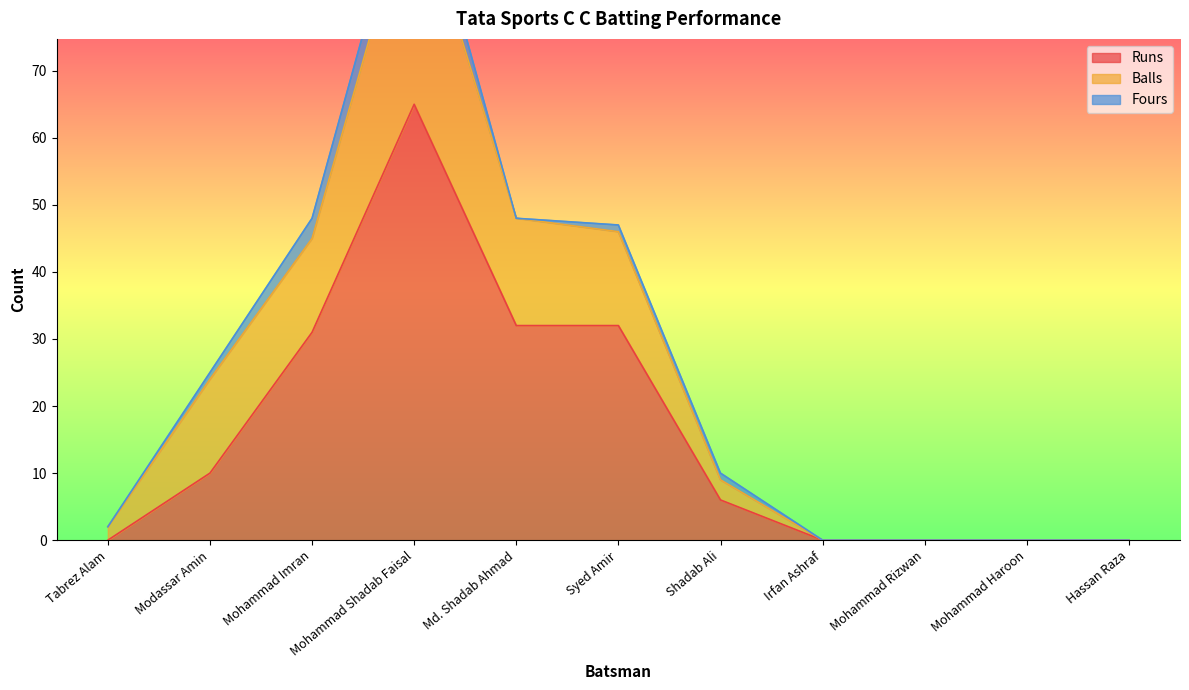

Which series has the largest total across all categories?

Balls